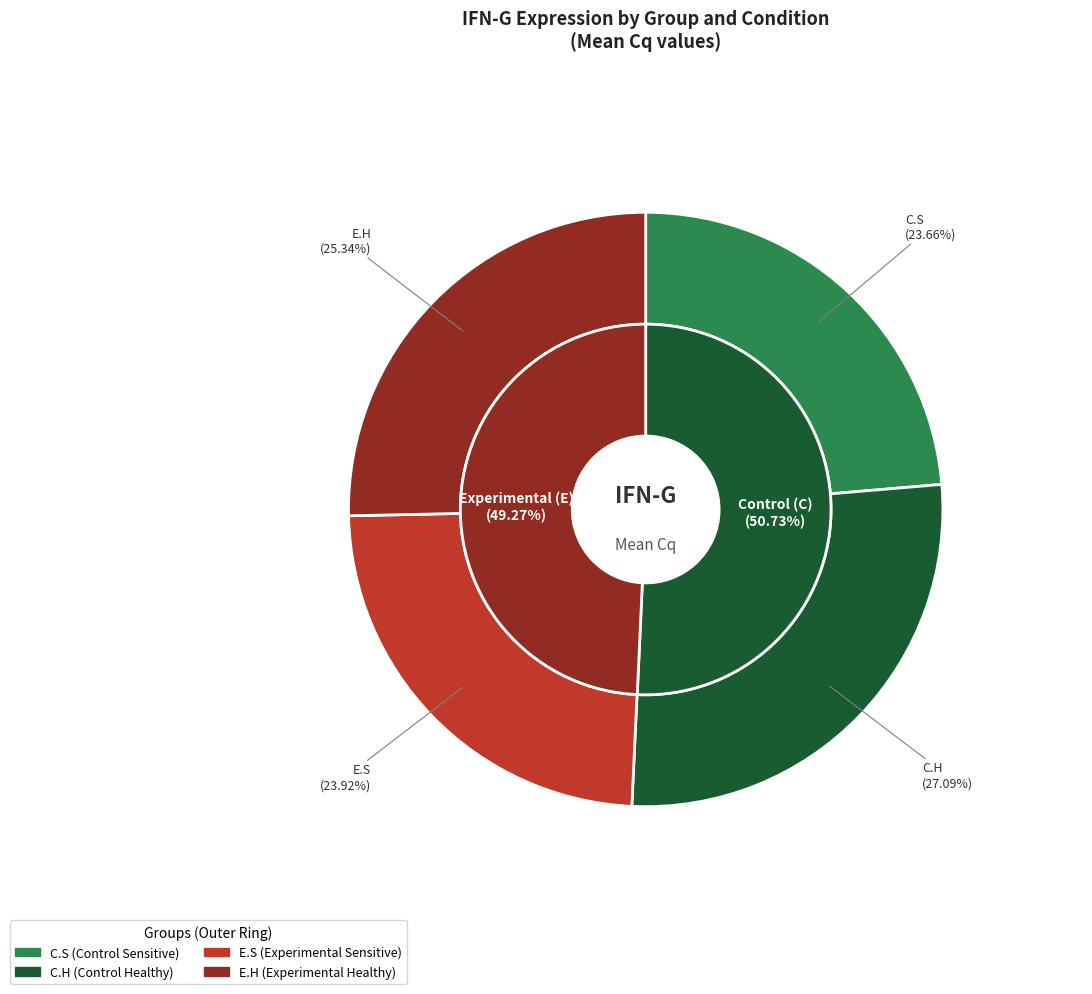

What is the largest slice in the pie chart?

C.H